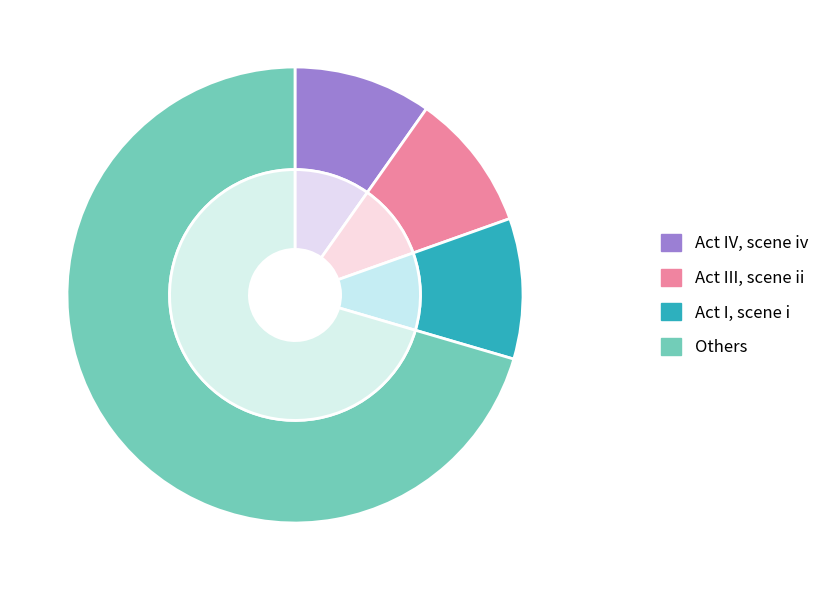

What percentage is the Act III, scene ii slice, to the nearest percent?

10%